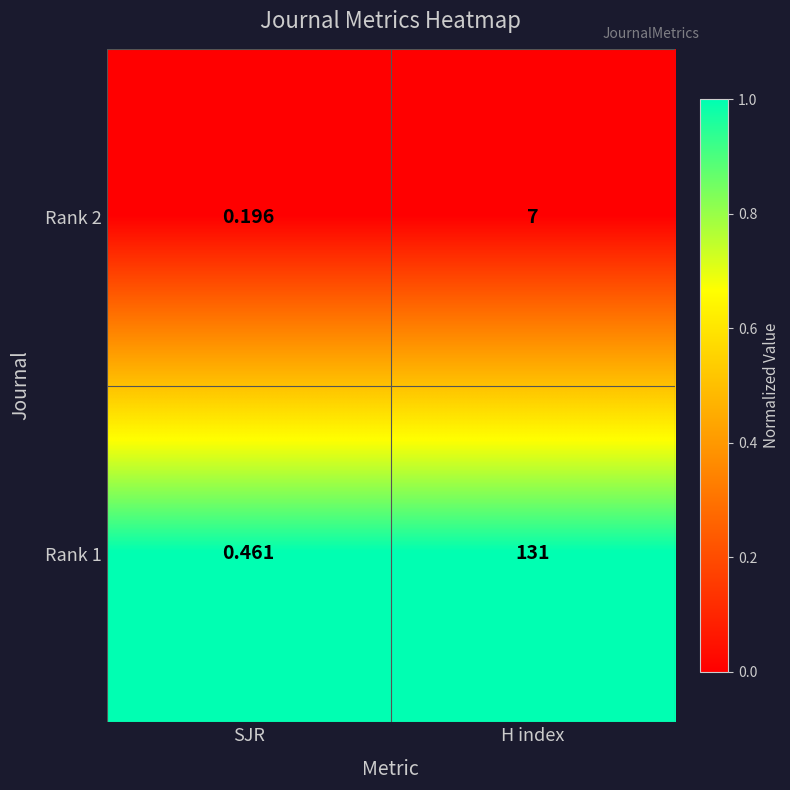

Which series has the largest total across all categories?

Rank 1